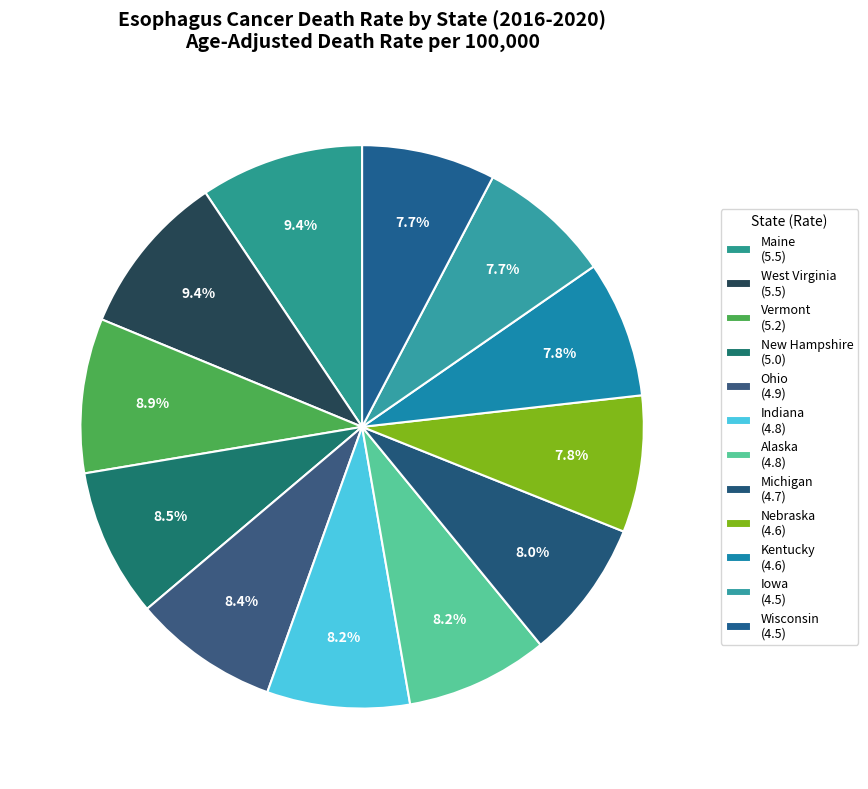

Which category has the smallest portion of the pie?

Iowa